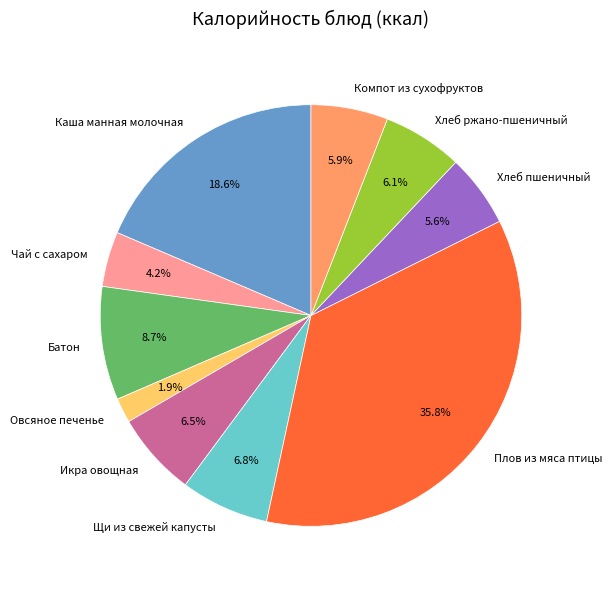

Count the number of slices in the pie.

10